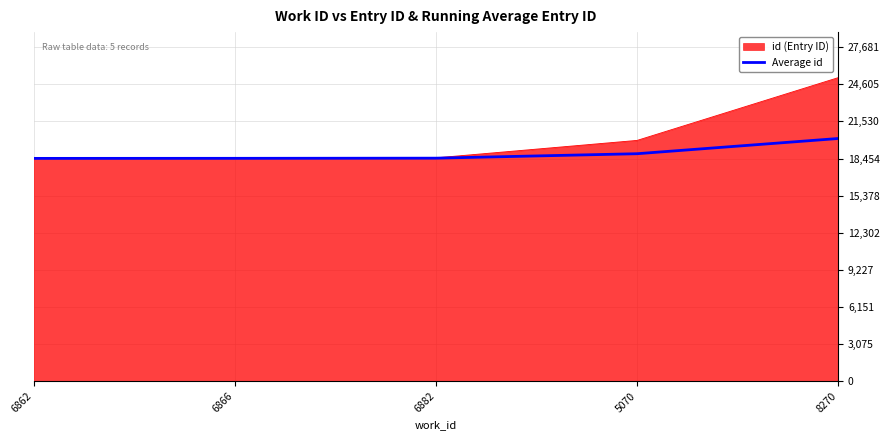

How many lines are shown in the chart?

2